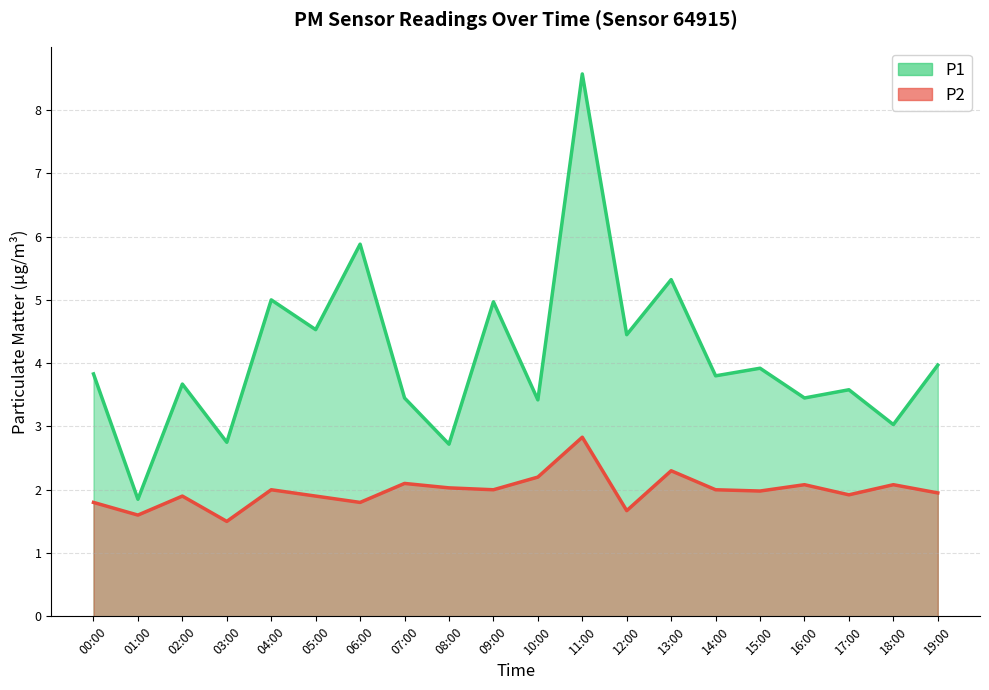

Reading left to right, what are all the values shown in this chart?

P1: 3.8	1.9	3.7	2.8	5.0	4.5	5.9	3.5	2.7	5.0	3.4	8.6	4.5	5.3	3.8	3.9	3.5	3.6	3.0	4.0
P2: 1.8	1.6	1.9	1.5	2.0	1.9	1.8	2.1	2.0	2.0	2.2	2.8	1.7	2.3	2.0	2.0	2.1	1.9	2.1	1.9